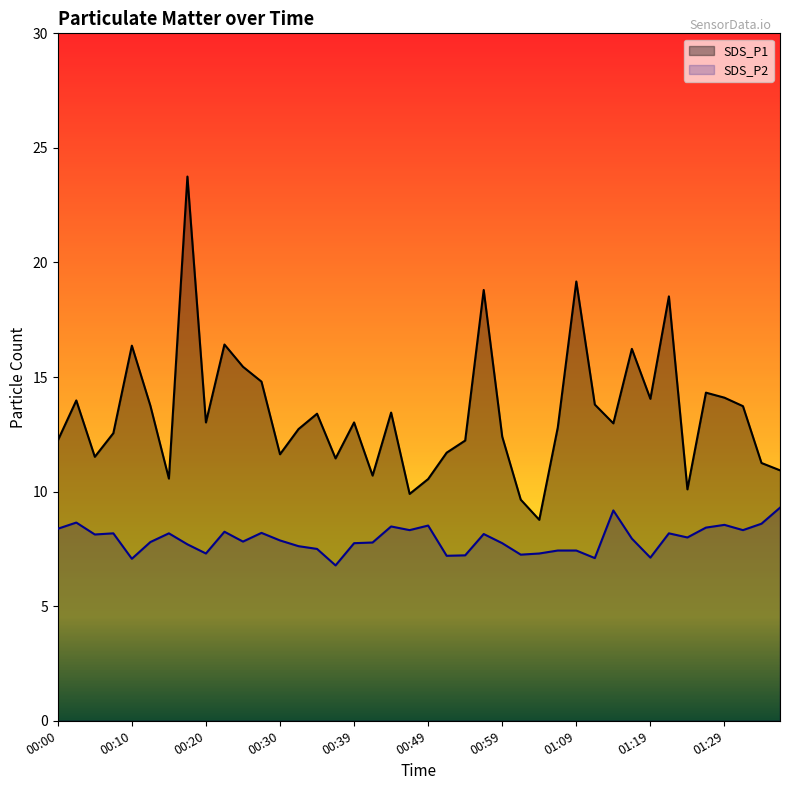

True or false: SDS_P1 and SDS_P2 cross at least once.

False